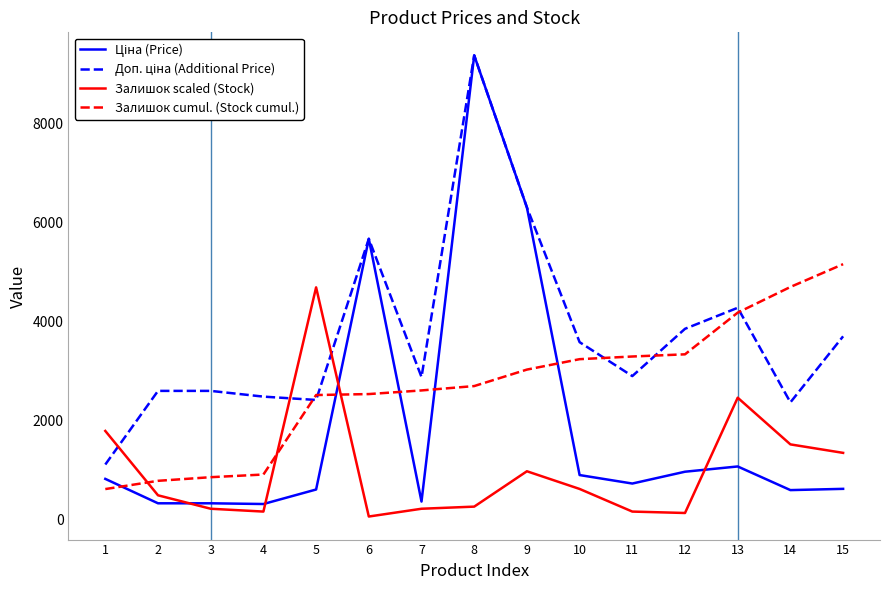

The value of Залишок cumul. (Stock cumul.) at 5 is 2514.4. True or false?

True